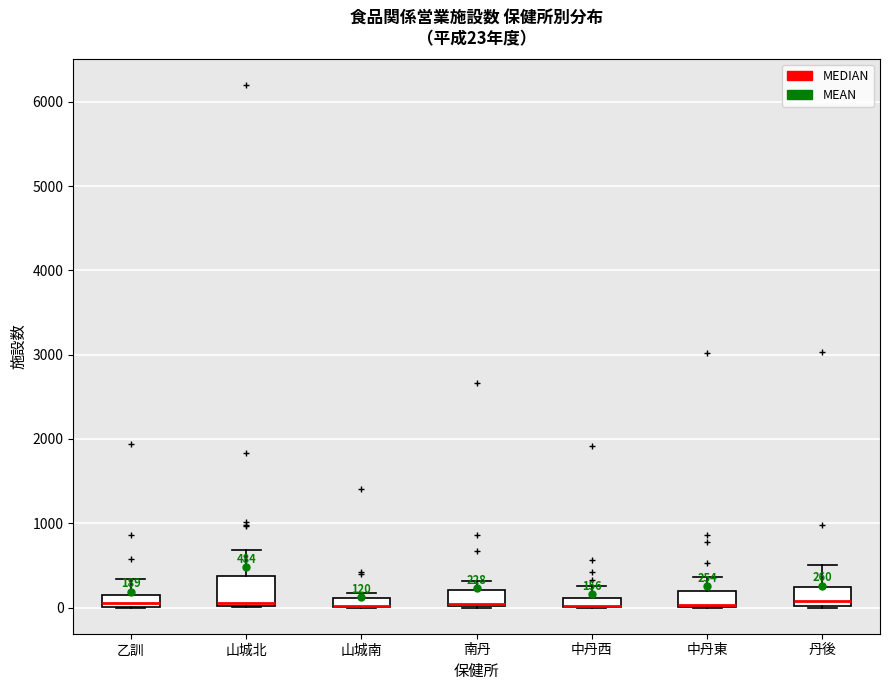

Comparing the boxes themselves (not the whiskers), which one is the tallest?

山城北